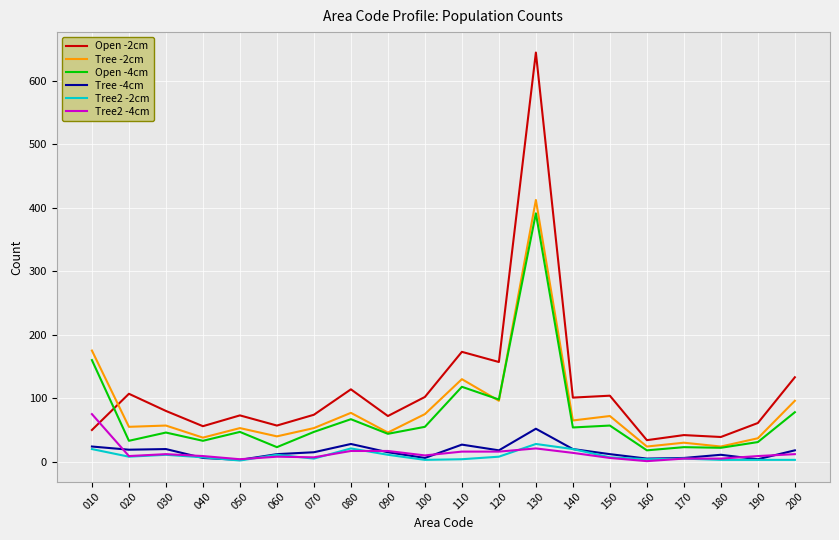

True or false: Tree -4cm has more than 2 interior local peaks.

True